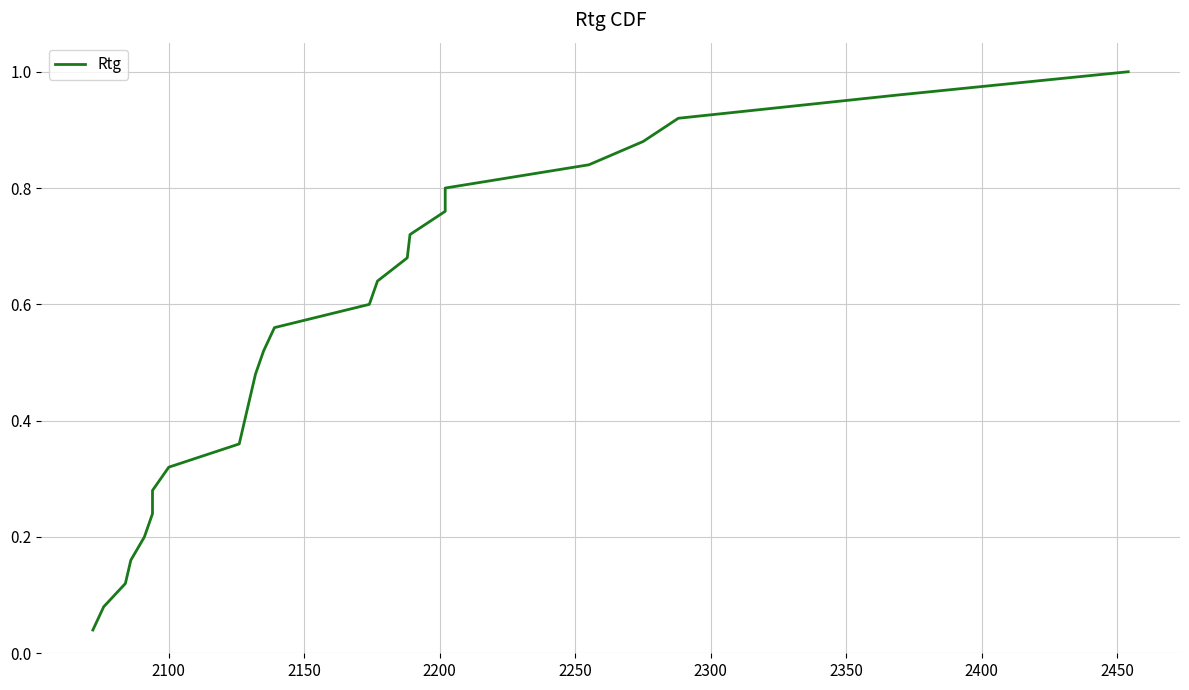

Reading right to left, extract all data points from this chart.

1.0	1.0	0.9	0.9	0.8	0.8	0.8	0.7	0.7	0.6	0.6	0.6	0.5	0.5	0.4	0.4	0.4	0.3	0.3	0.2	0.2	0.2	0.1	0.1	0.0